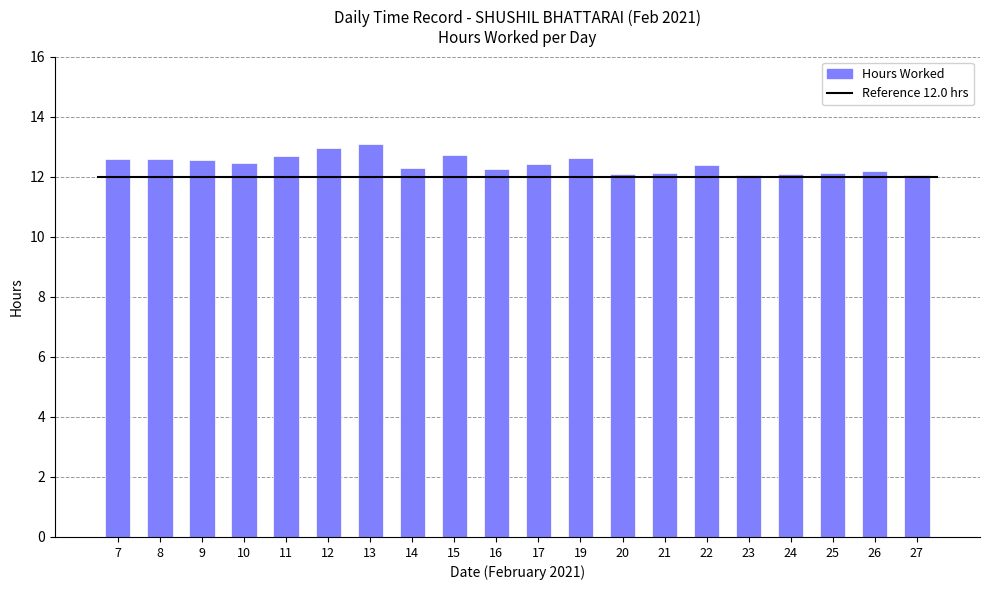

Is it true that the value at 27 is 16.2?

False